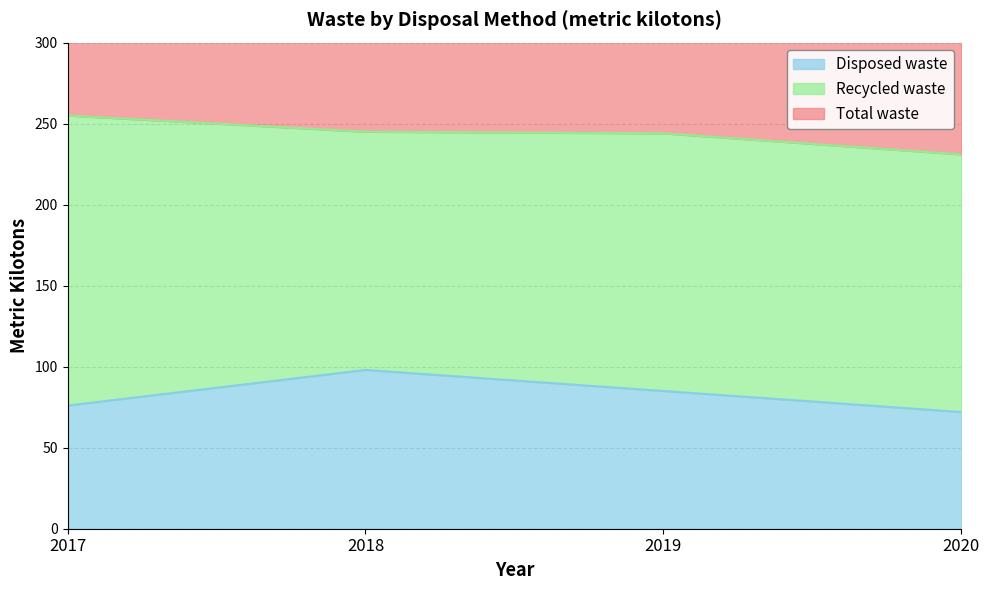

What is the difference between the highest and lowest values at 2017?

179